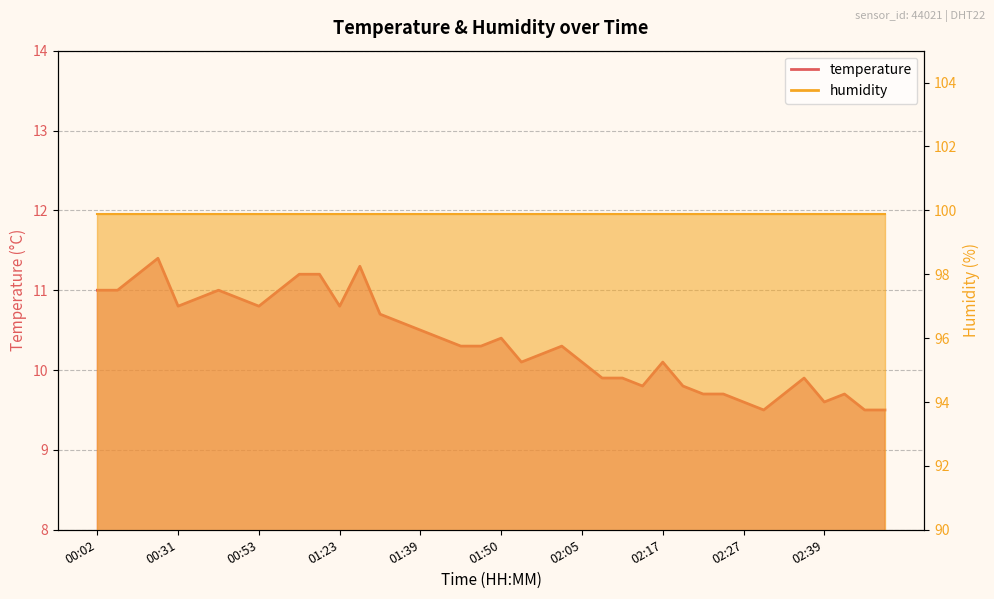

The value at 02:00 is 10.3. True or false?

True